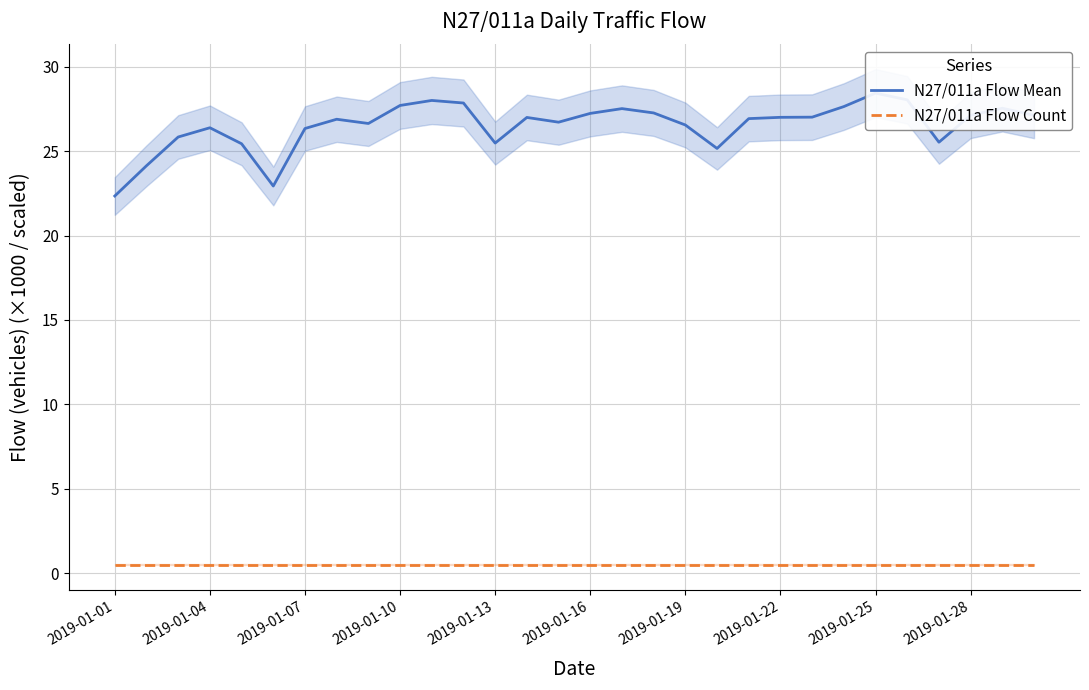

Reading right to left, what are all the values shown in this chart?

N27/011a Flow Mean: 27.1	27.5	27.1	25.5	28.0	28.4	27.6	27.0	27.0	26.9	25.2	26.5	27.3	27.5	27.2	26.7	27.0	25.5	27.9	28.0	27.7	26.6	26.9	26.3	22.9	25.4	26.4	25.8	24.1	22.3
N27/011a Flow Count: 0.5	0.5	0.5	0.5	0.5	0.5	0.5	0.5	0.5	0.5	0.5	0.5	0.5	0.5	0.5	0.5	0.5	0.5	0.5	0.5	0.5	0.5	0.5	0.5	0.5	0.5	0.5	0.5	0.5	0.5